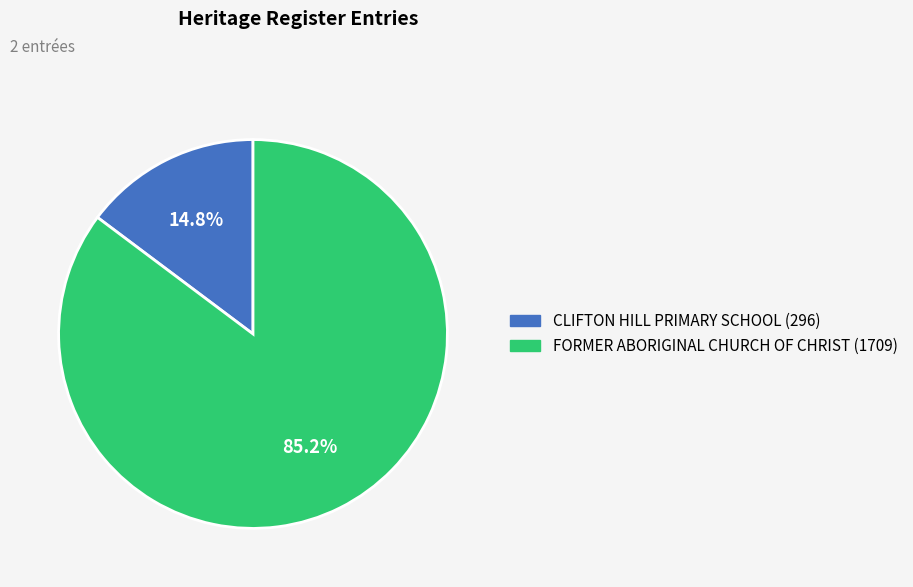

Does CLIFTON HILL PRIMARY SCHOOL represent more than half of the total?

No